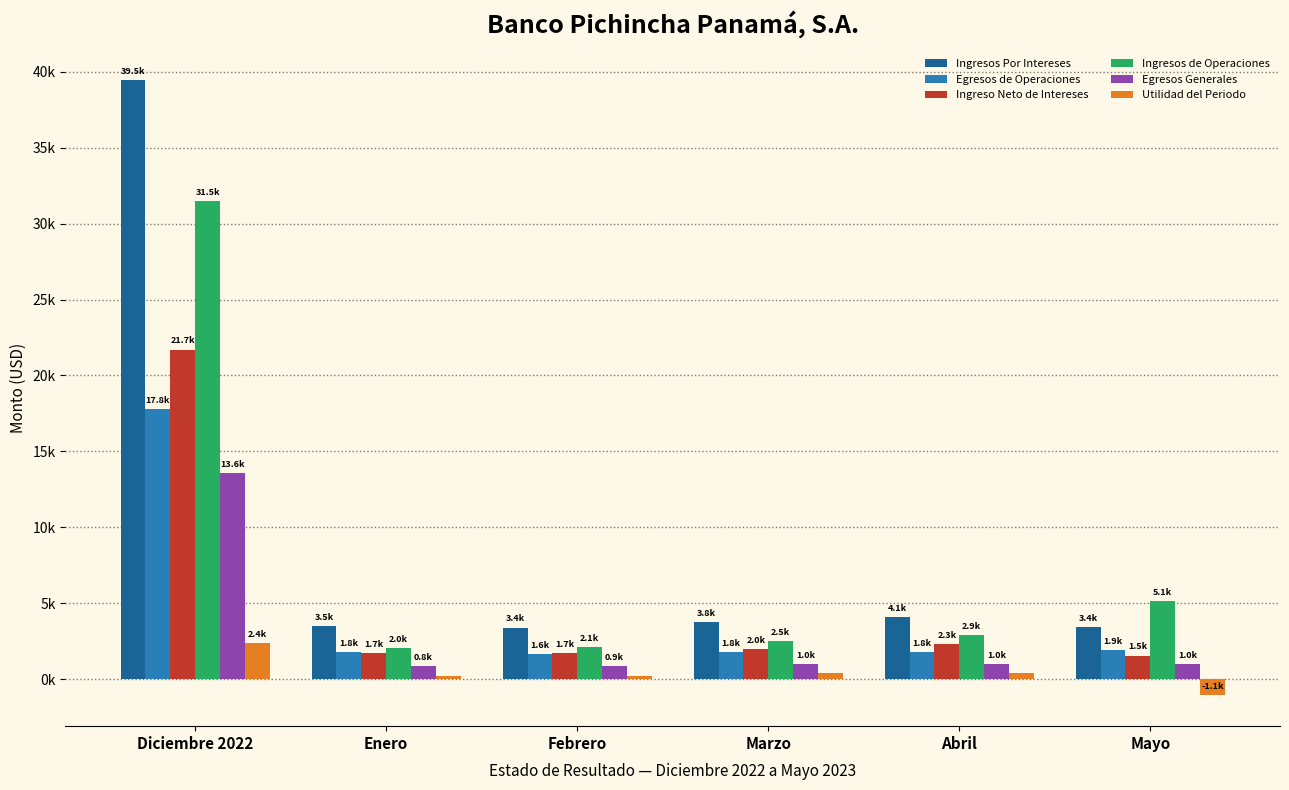

List the labels in order of Ingresos Por Intereses value, largest first.

Diciembre 2022, Abril, Marzo, Enero, Mayo, Febrero